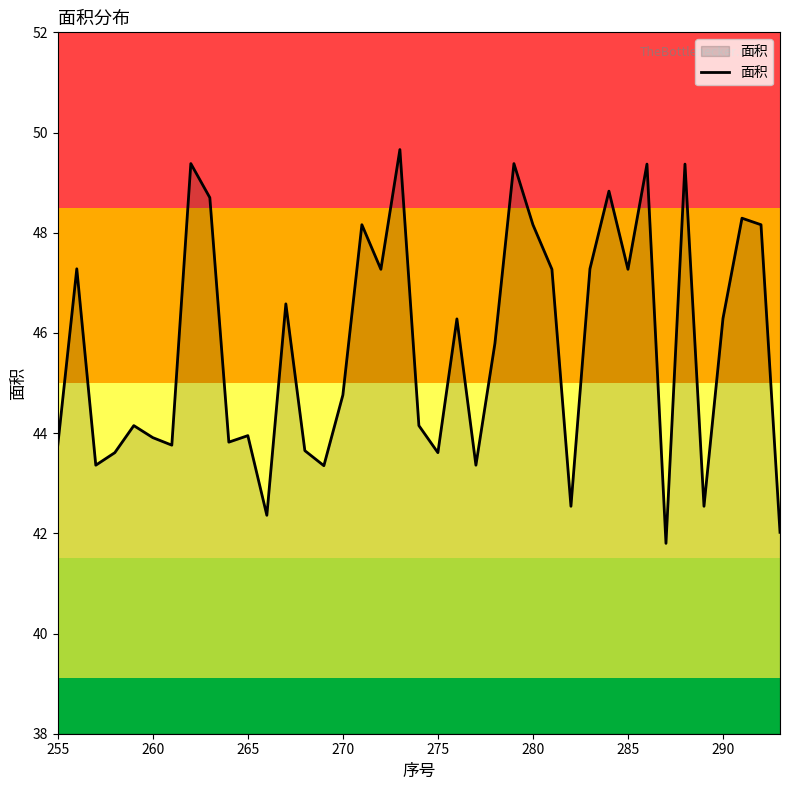

What is the minimum value shown in the chart?

41.8